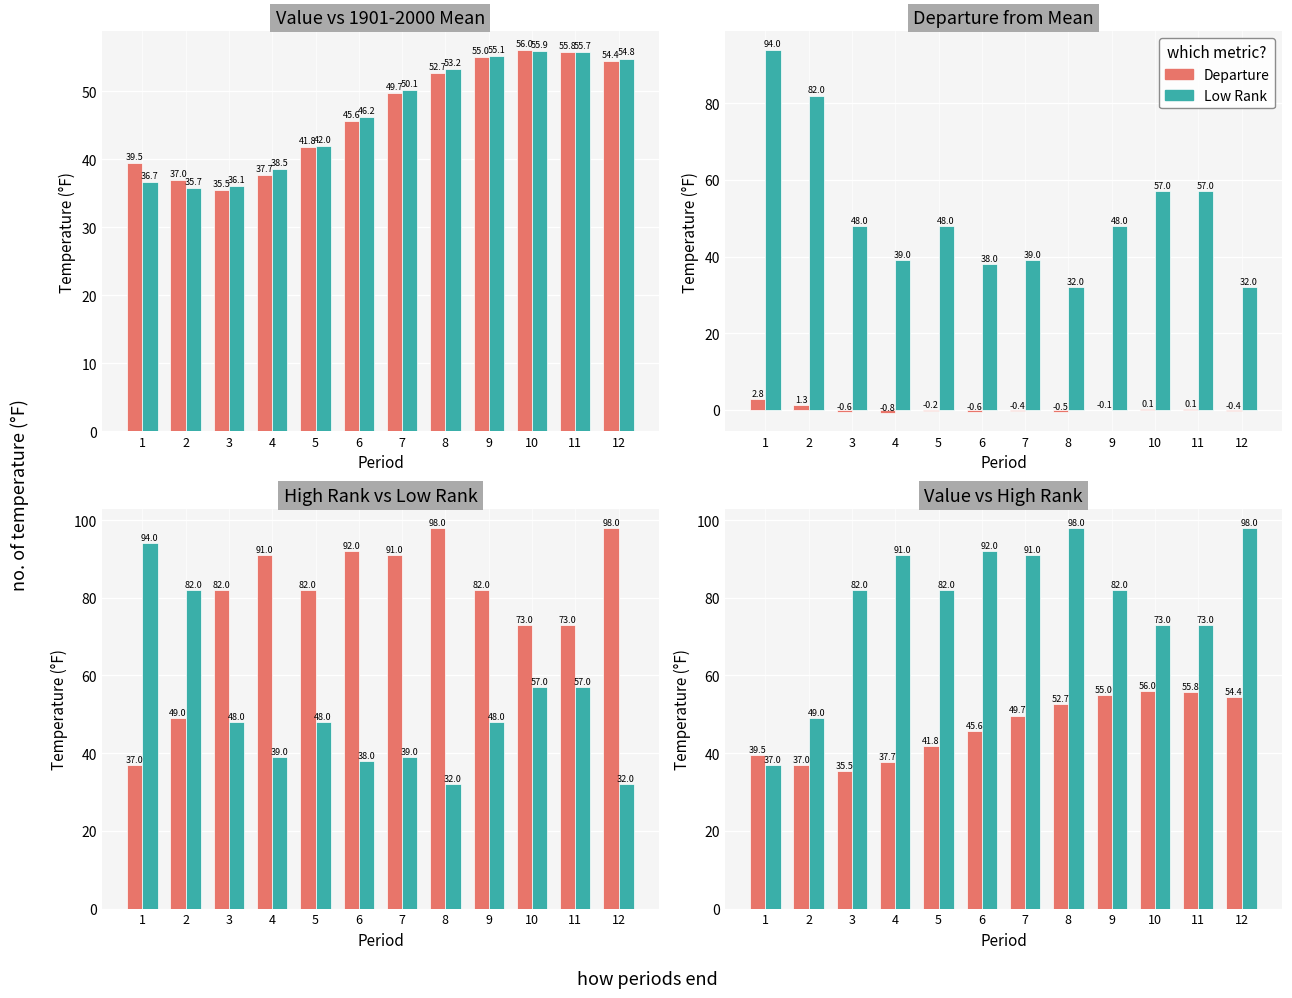

What is the sum of the Value values at 1 and 2?

76.5